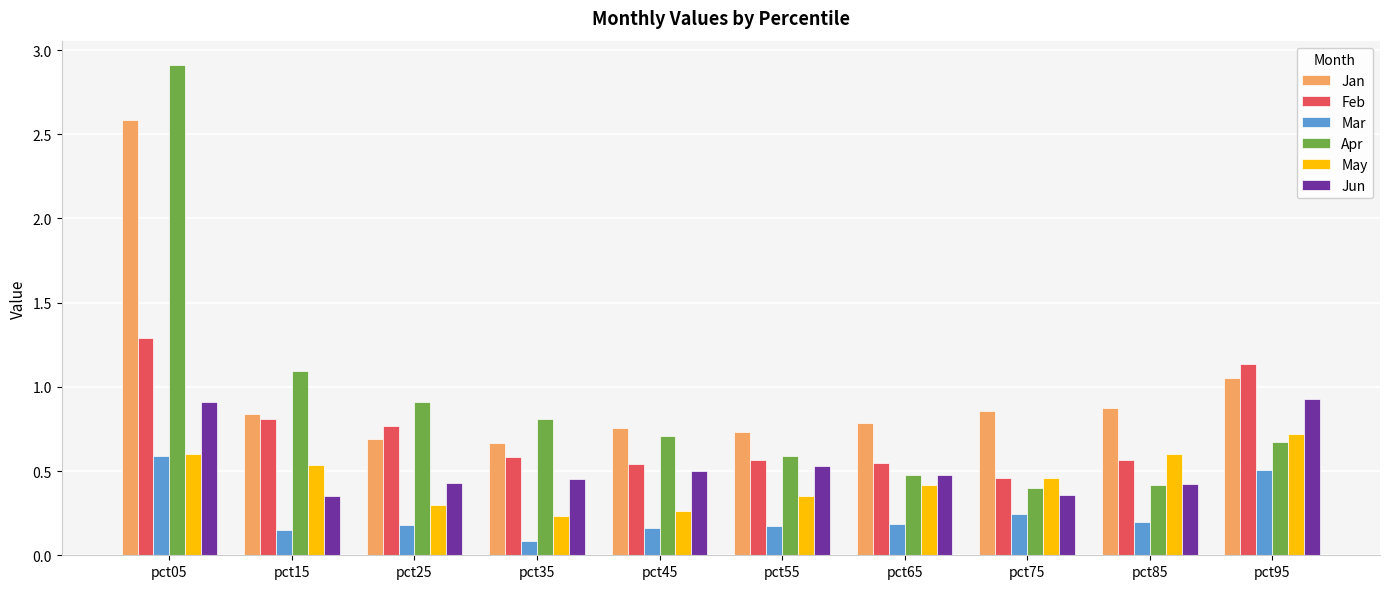

What are all the series names shown in the legend?

Jan, Feb, Mar, Apr, May, Jun